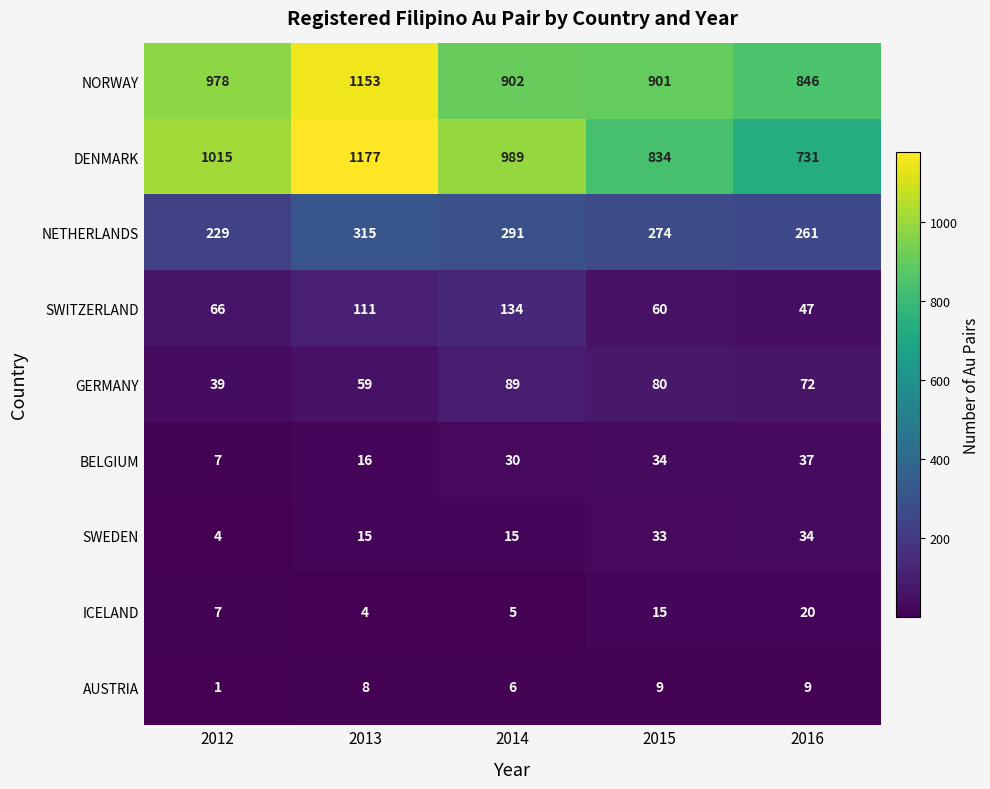

Is it true that BELGIUM equals 16 at 2013?

True